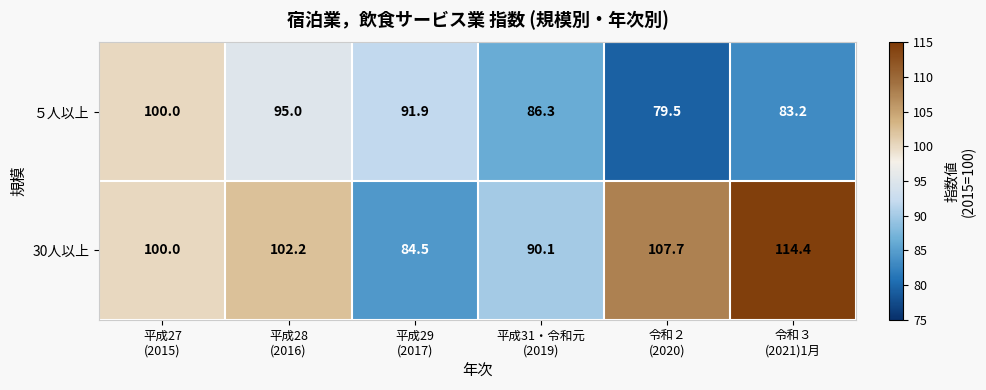

What is the smallest value displayed?

79.5